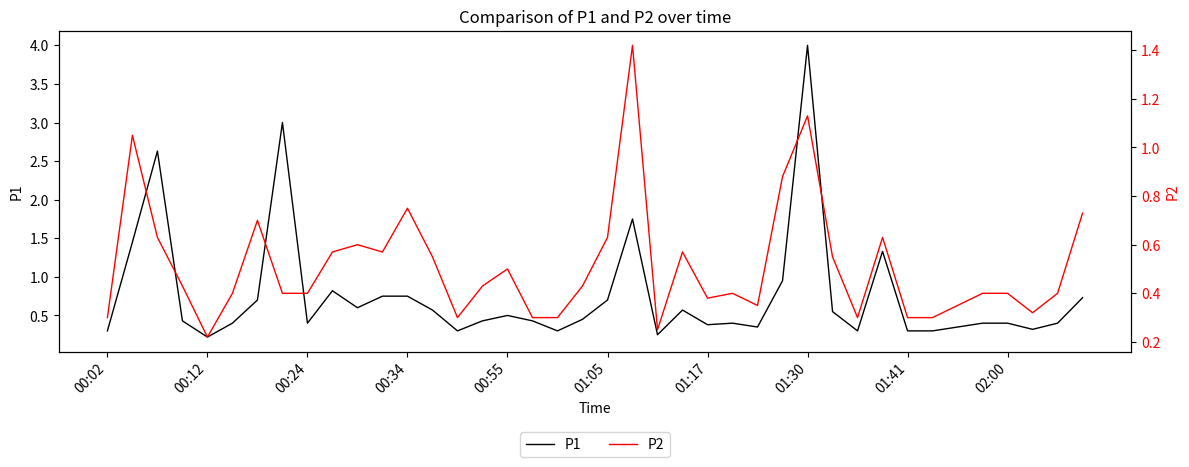

List the series in order of their peak value, lowest first.

P2, P1